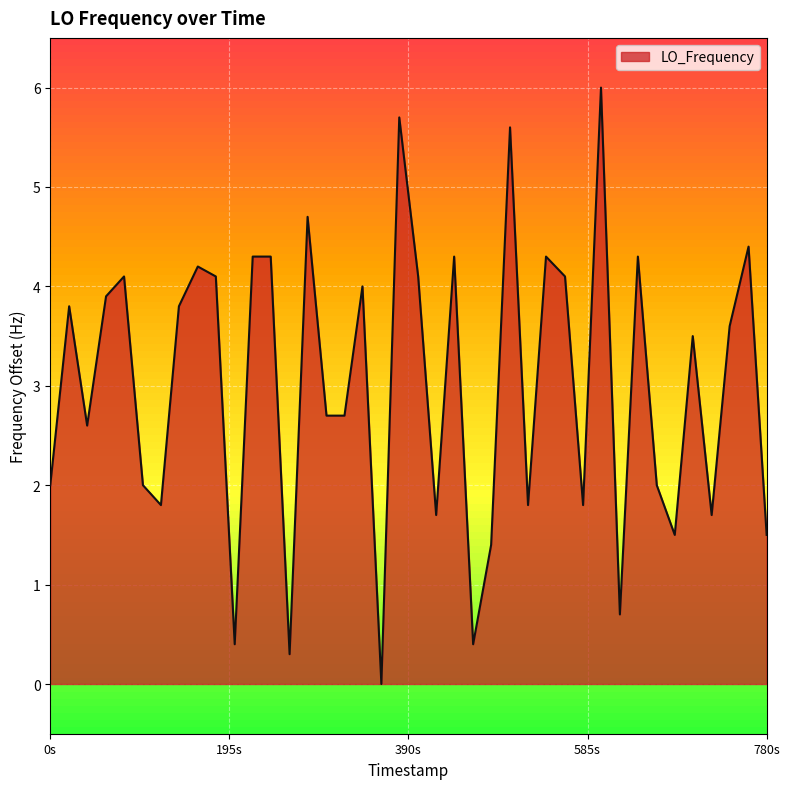

What is the difference between the maximum and minimum values?

6.0